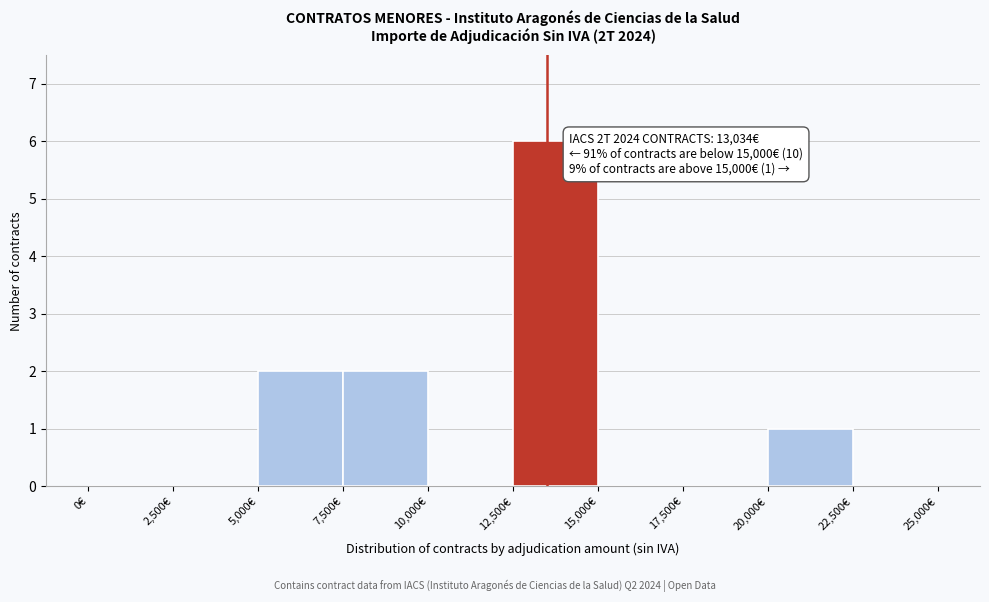

Which range on the x-axis has the tallest bar?

12500 to 15000